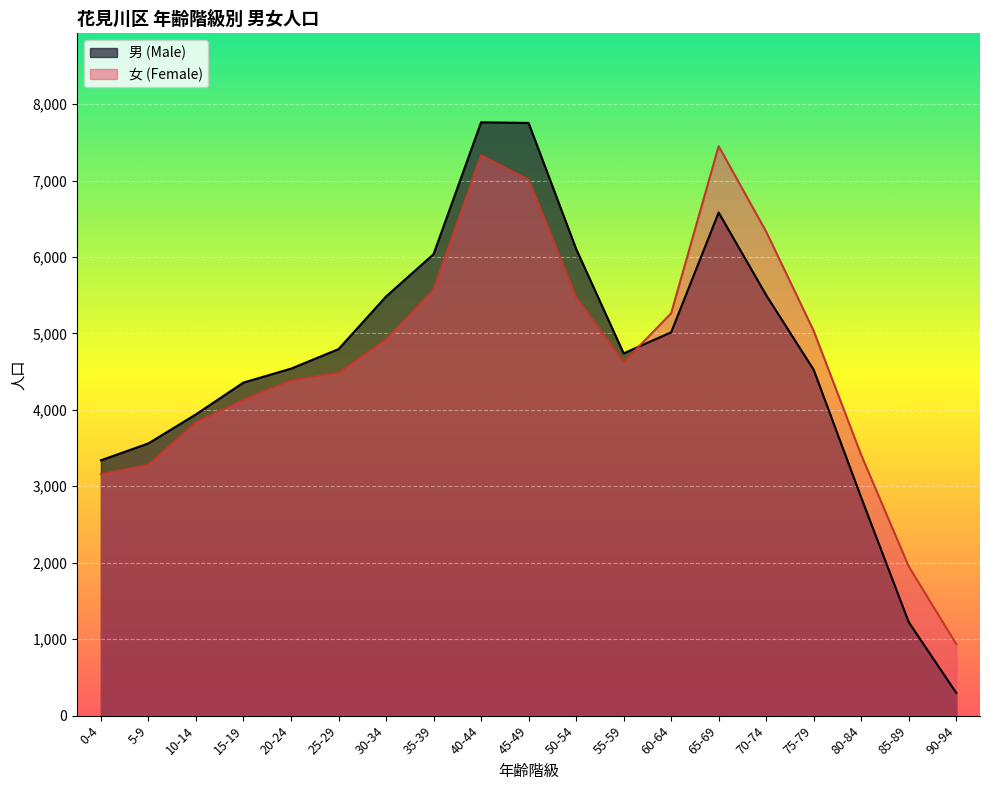

Where do 女 (Female) and 男 (Male) first cross each other?

55-59 and 60-64